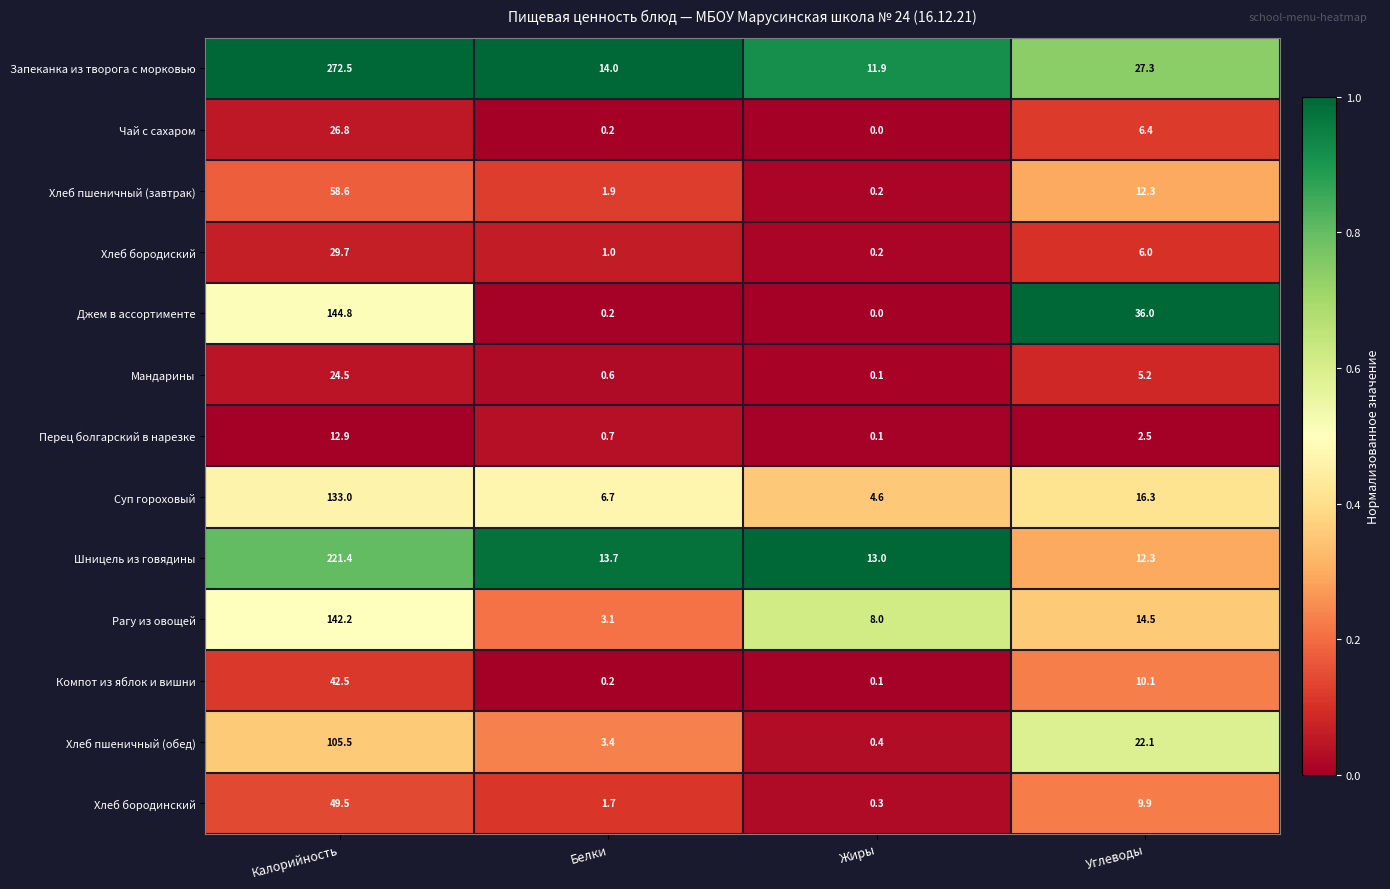

True or false: Мандарины has a value of 2.3 at Углеводы.

False